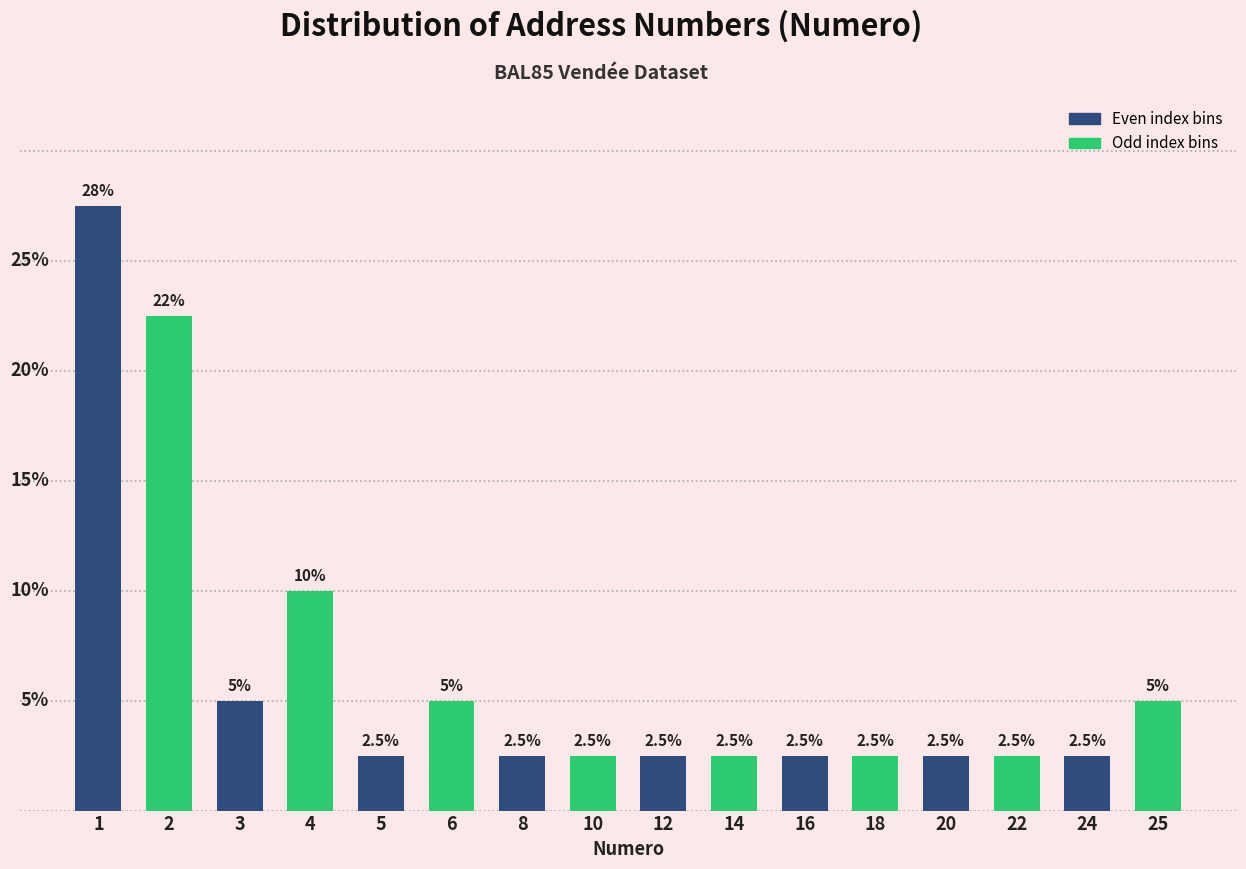

Does the chart contain any negative values?

No